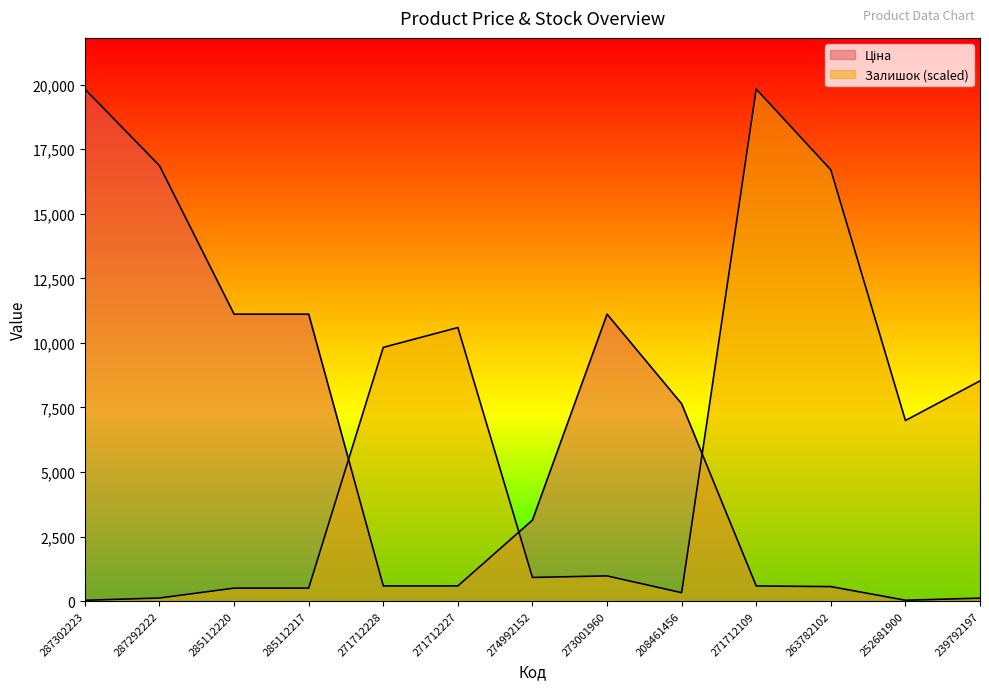

How many times do Ціна and Залишок cross each other?

3